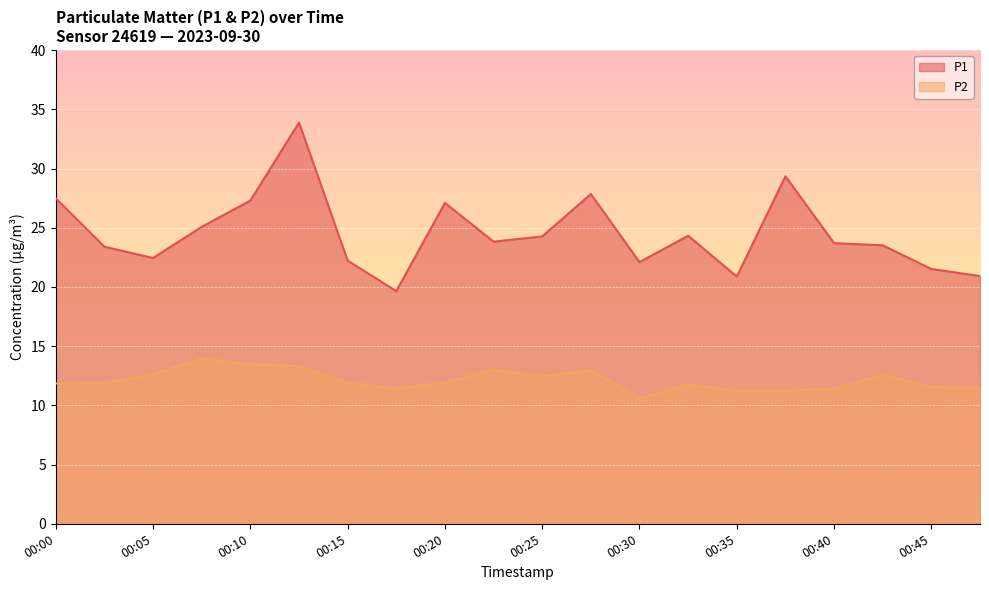

True or false: P2 and P1 cross at least once.

False